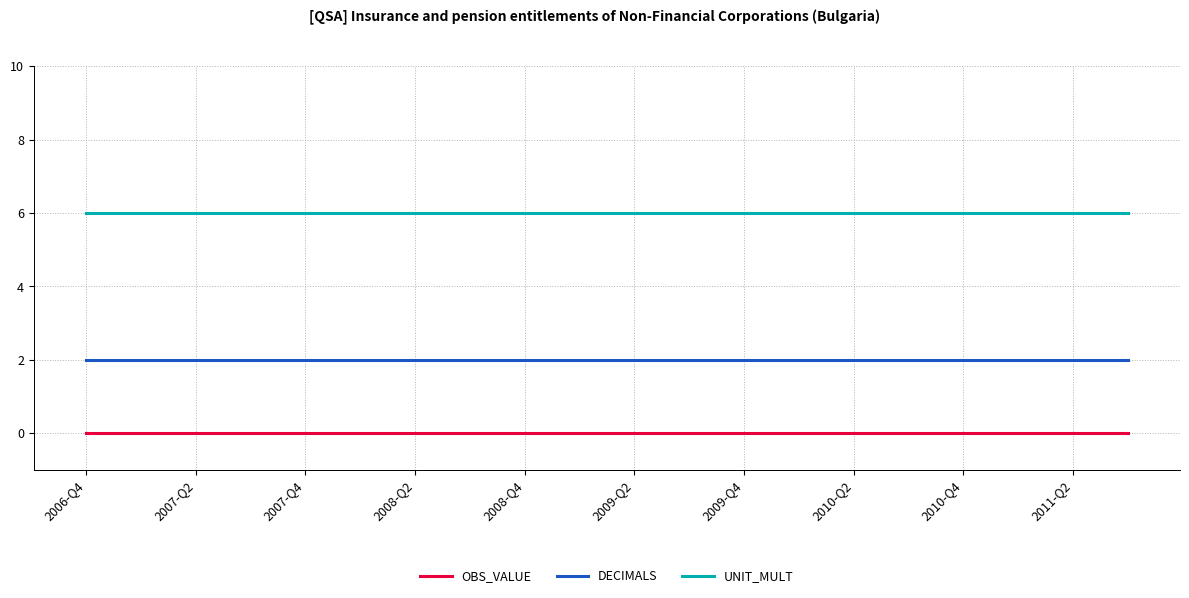

List the series in order of their peak value, highest first.

UNIT_MULT, DECIMALS, OBS_VALUE